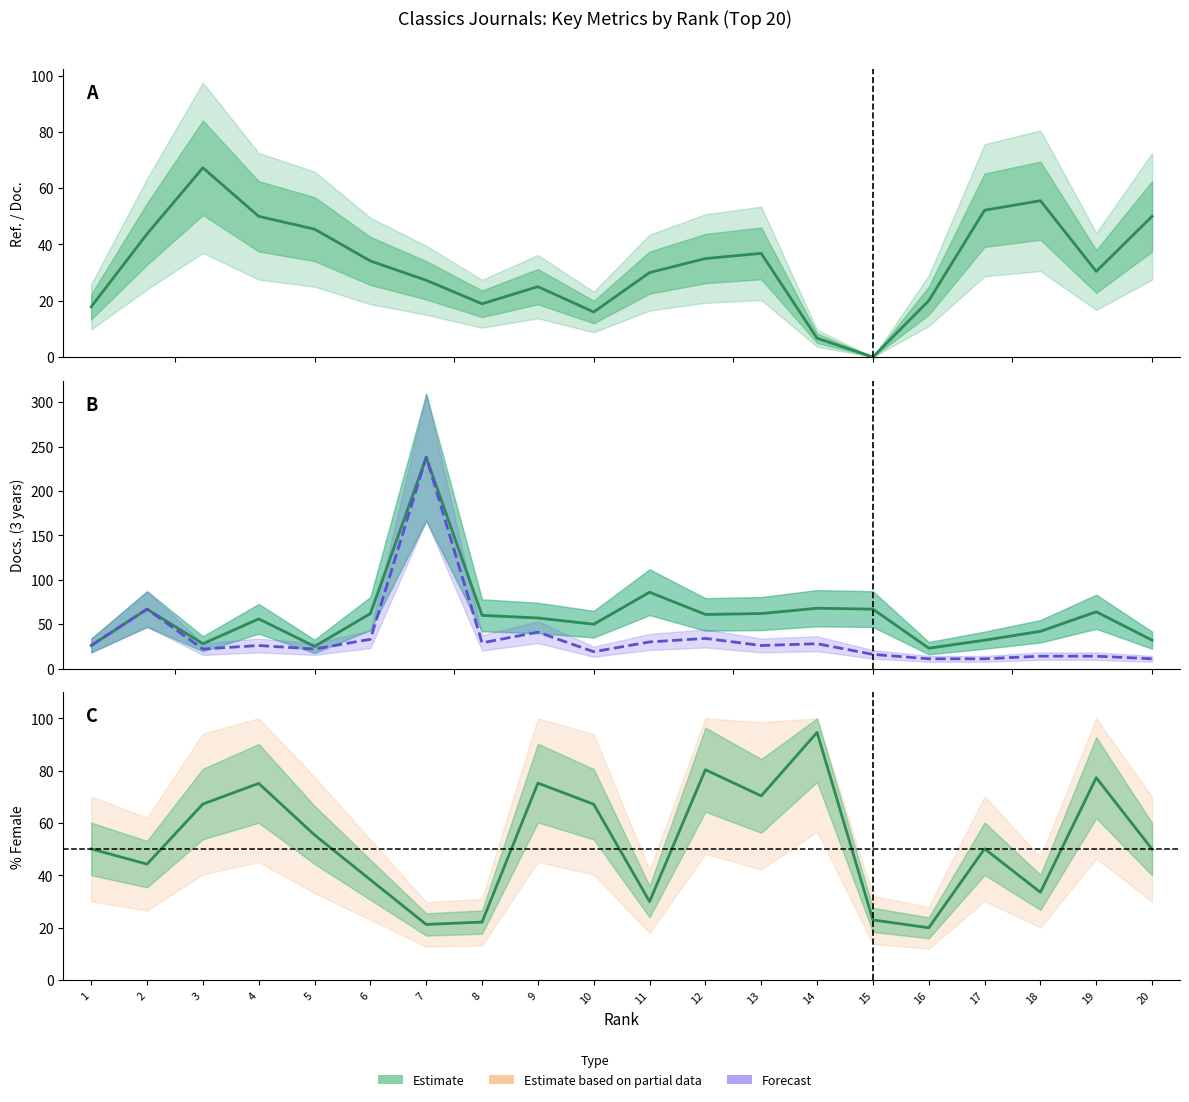

True or false: Citable Docs. (3years) and Total Docs. (3years) intersect in this chart.

False